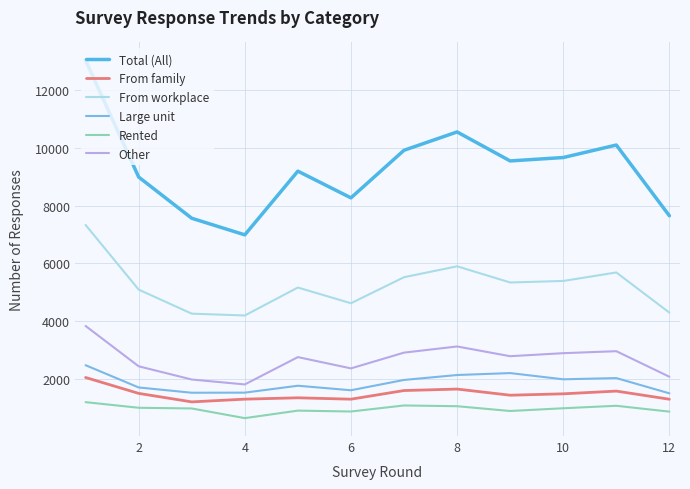

Which series has the largest total across all categories?

Total (All)